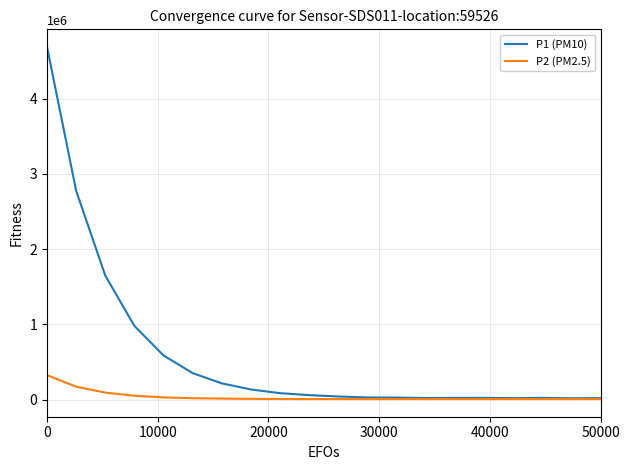

Which series has the largest total across all categories?

P1 (PM10)